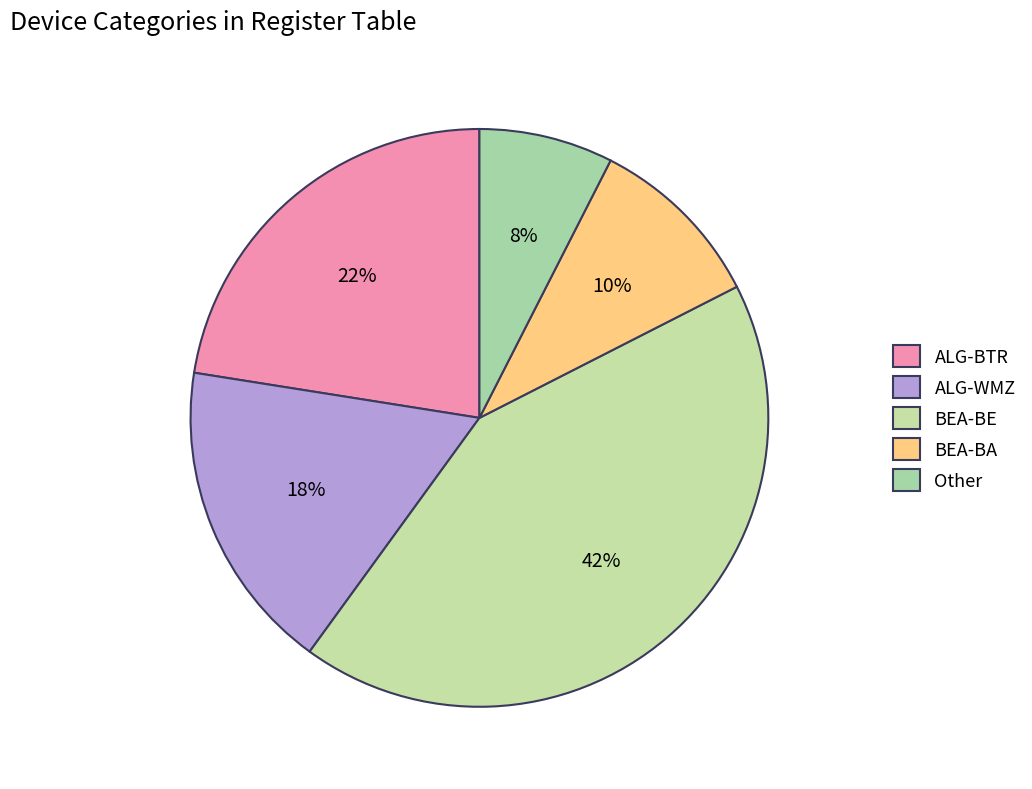

Is there a majority slice in this chart?

No